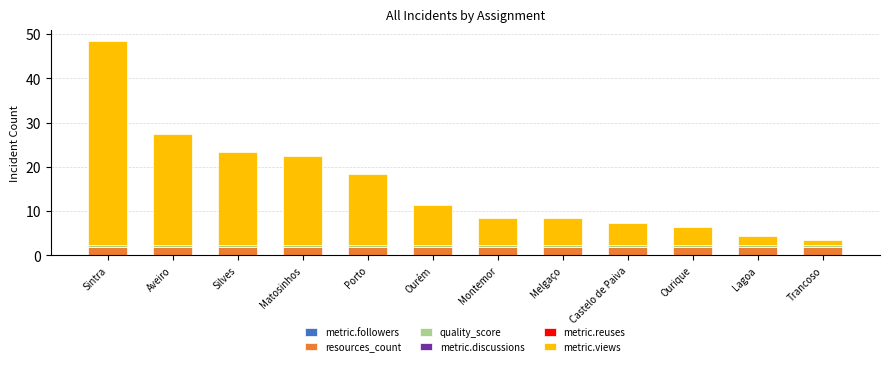

At which category is the sum across all series the highest?

Sintra